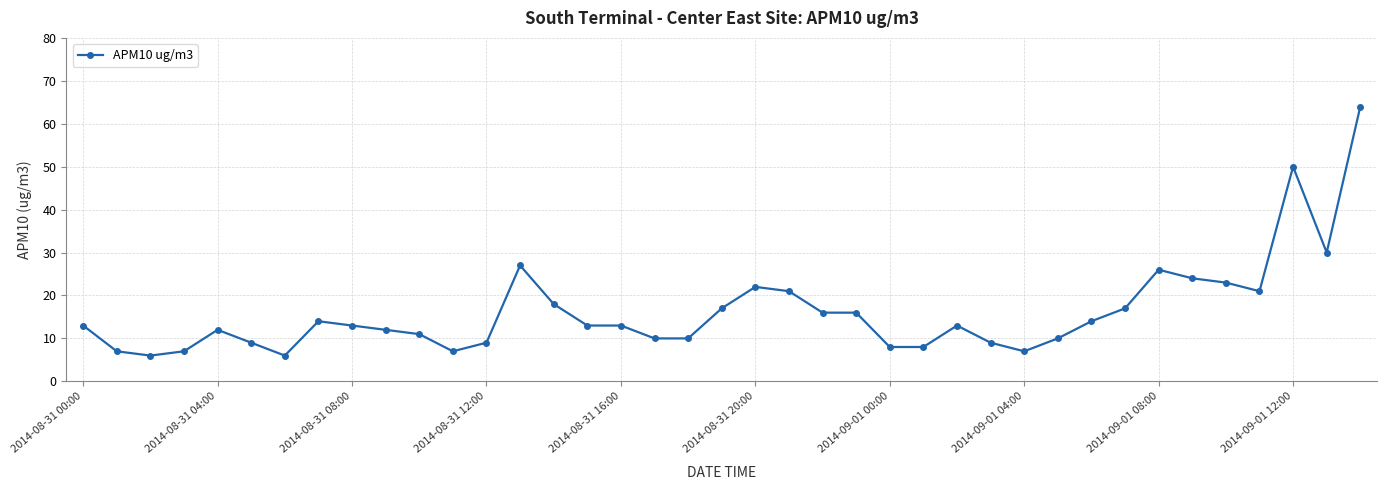

What is the greatest value displayed?

64